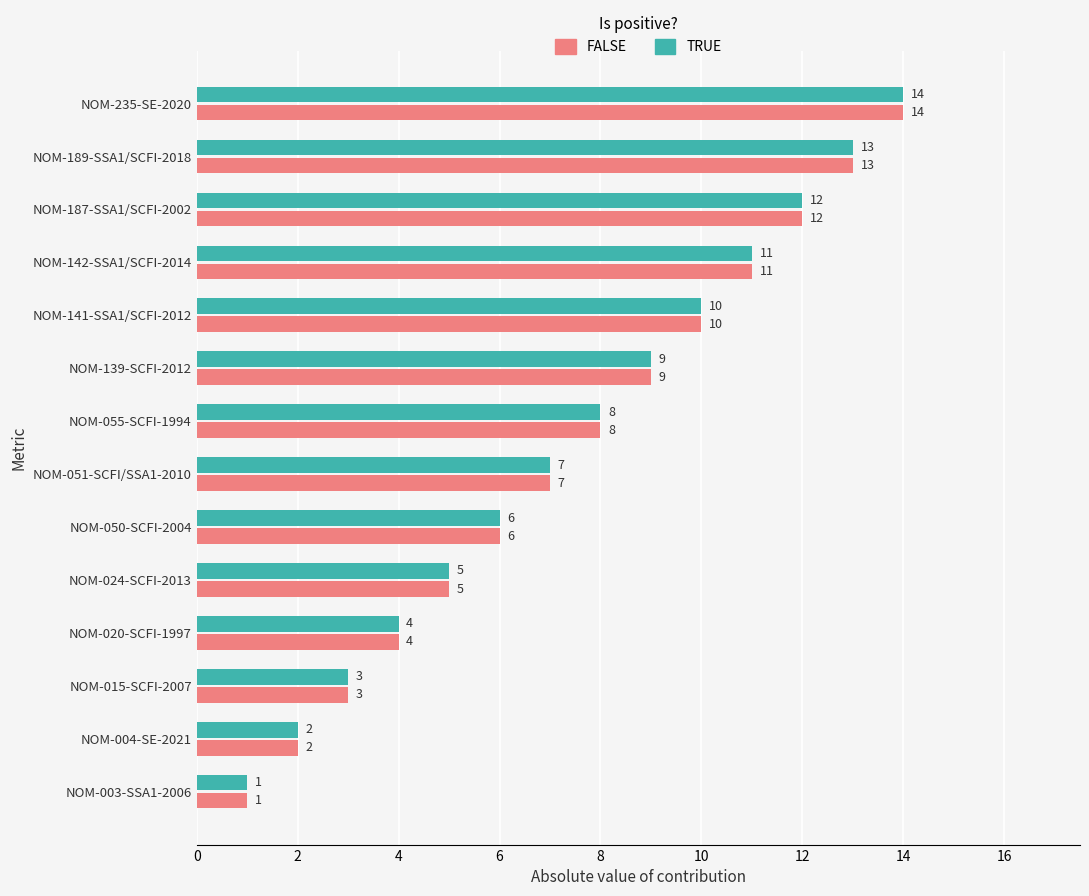

What value does the FALSE series have at NOM-235-SE-2020, to the nearest 10?

10